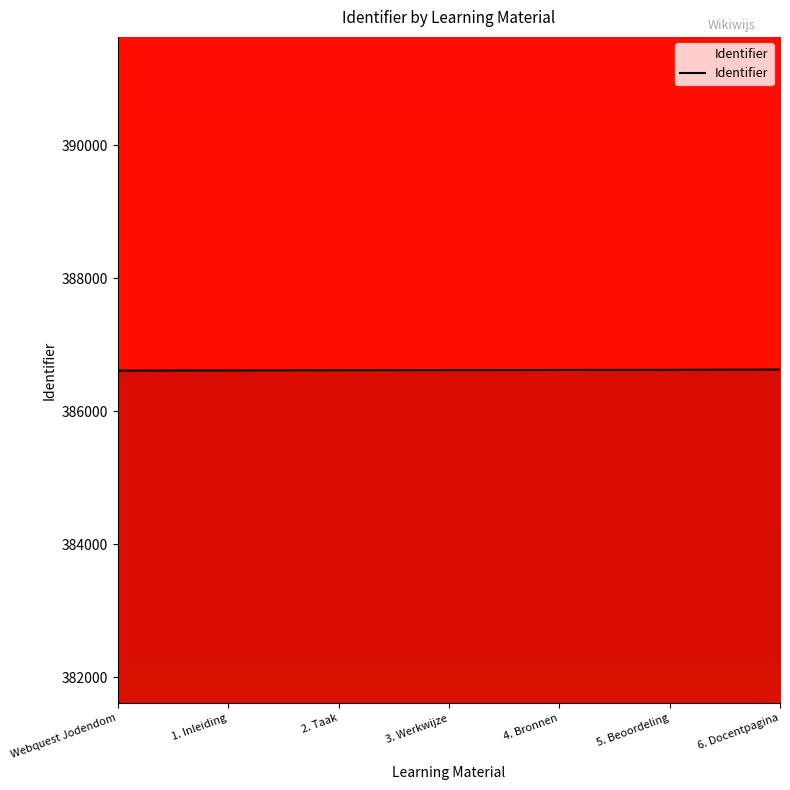

What is the sum of all values?

2706332